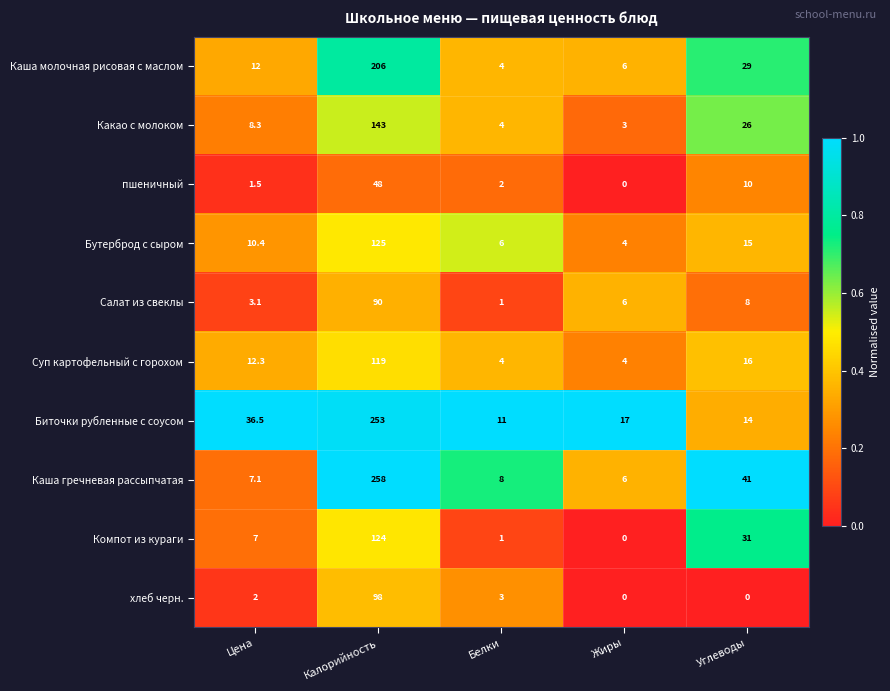

What is the average value of the Какао с молоком series?

36.9